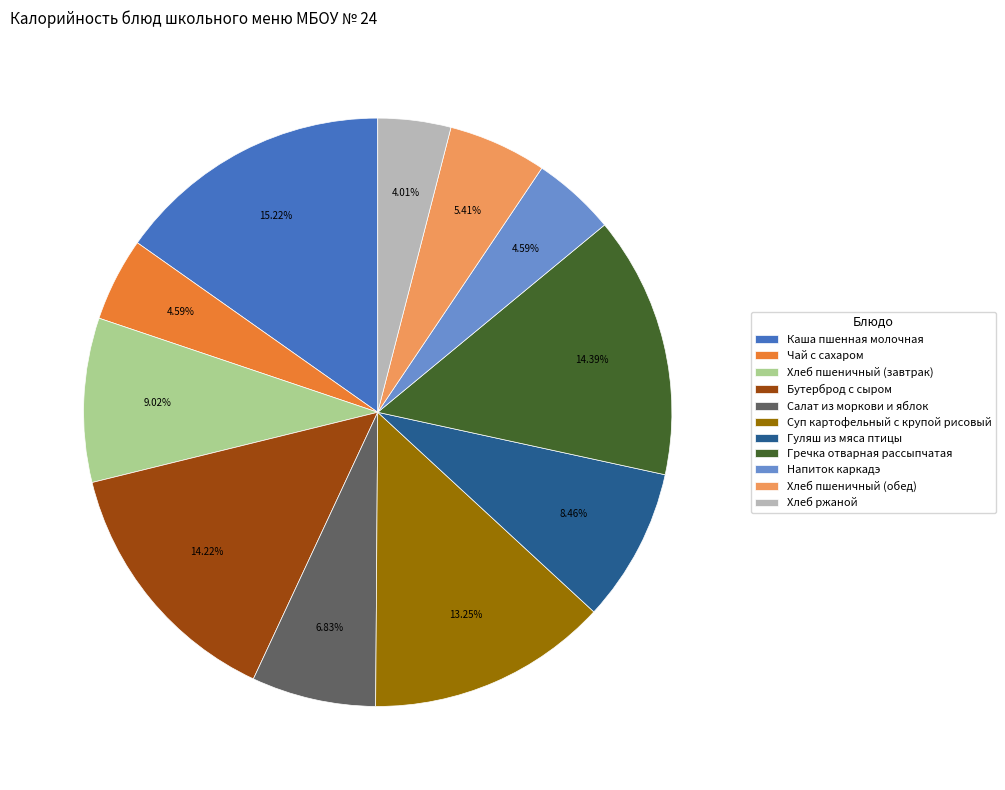

What is the smallest slice in the pie chart?

Хлеб ржаной